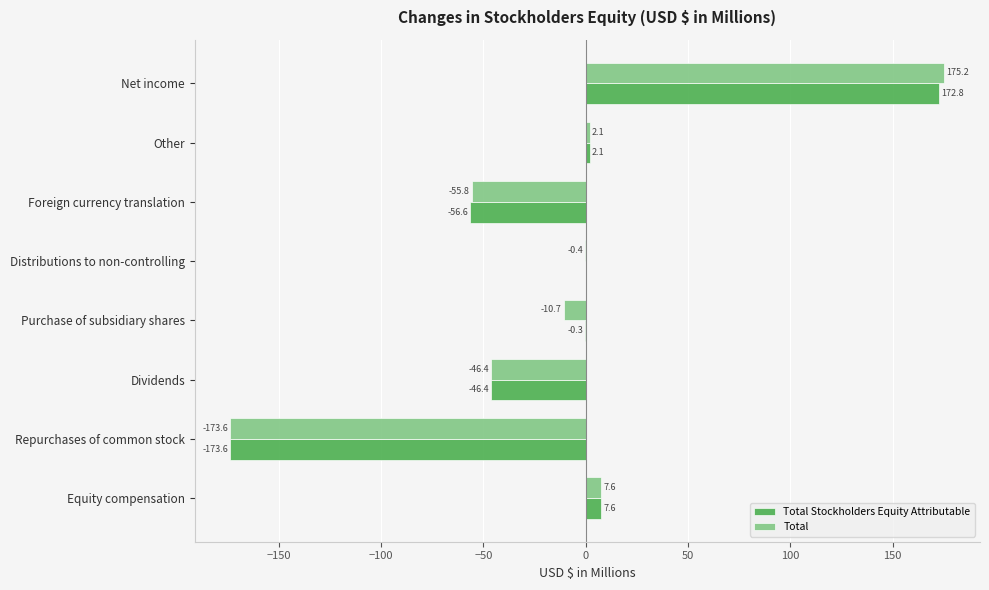

What are all the series names shown in the legend?

Total Stockholders Equity Attributable, Total